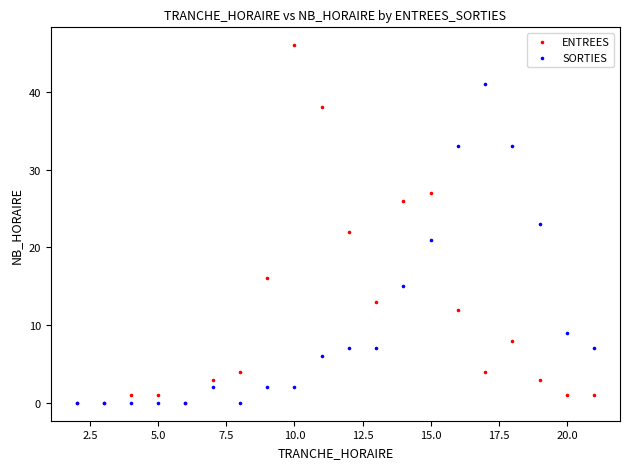

In the SORTIES series, what Y value is closest to 20?

21